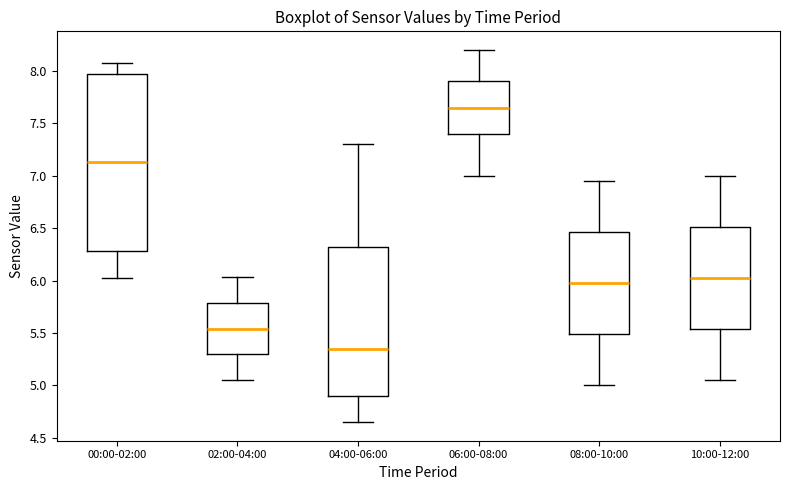

Which box is the tallest, from its lower edge to its upper edge?

00:00-02:00